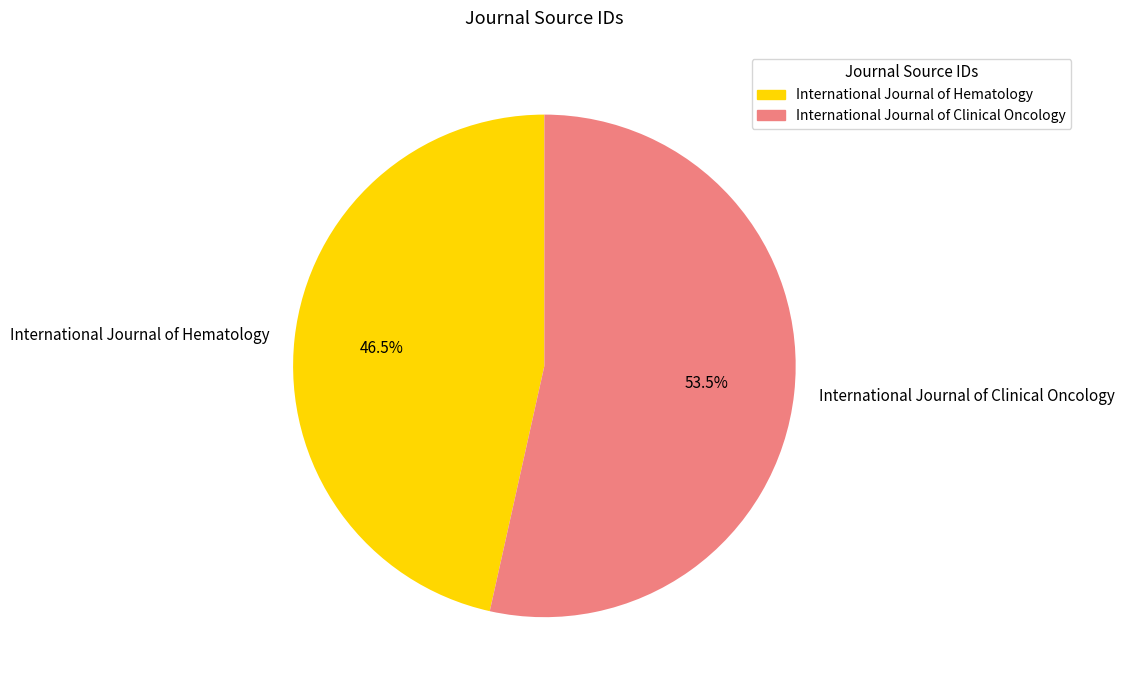

Is International Journal of Clinical Oncology the majority of the pie?

Yes